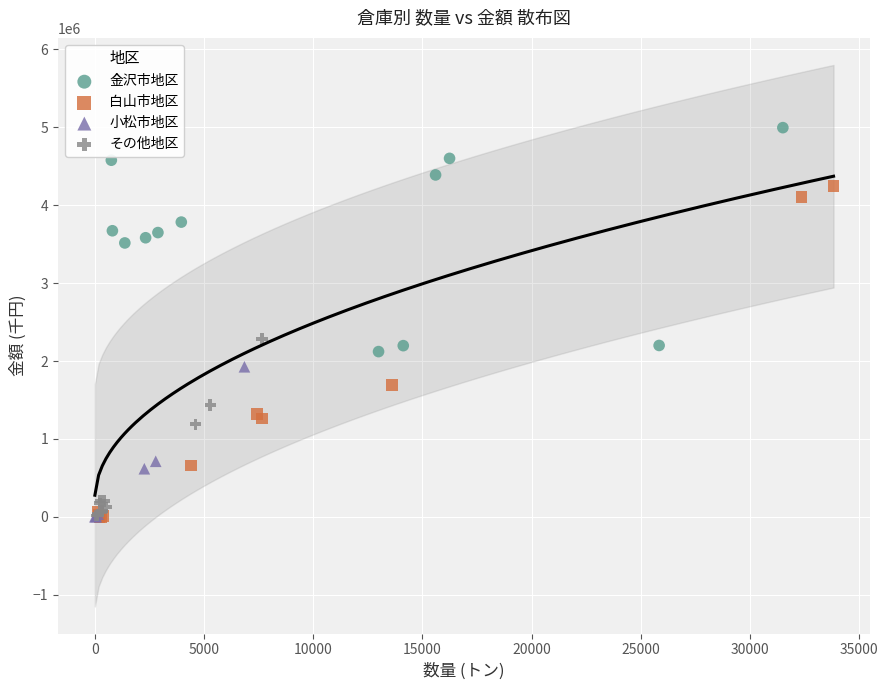

Which series reaches the maximum Y coordinate?

金沢市地区